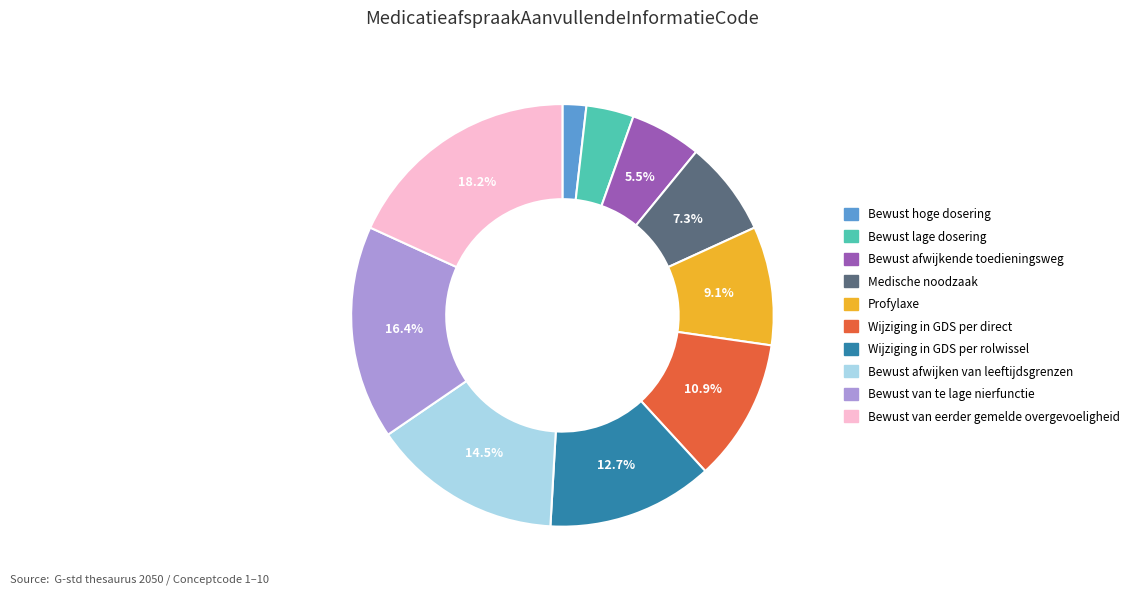

Is there any slice that represents more than half of the pie?

No